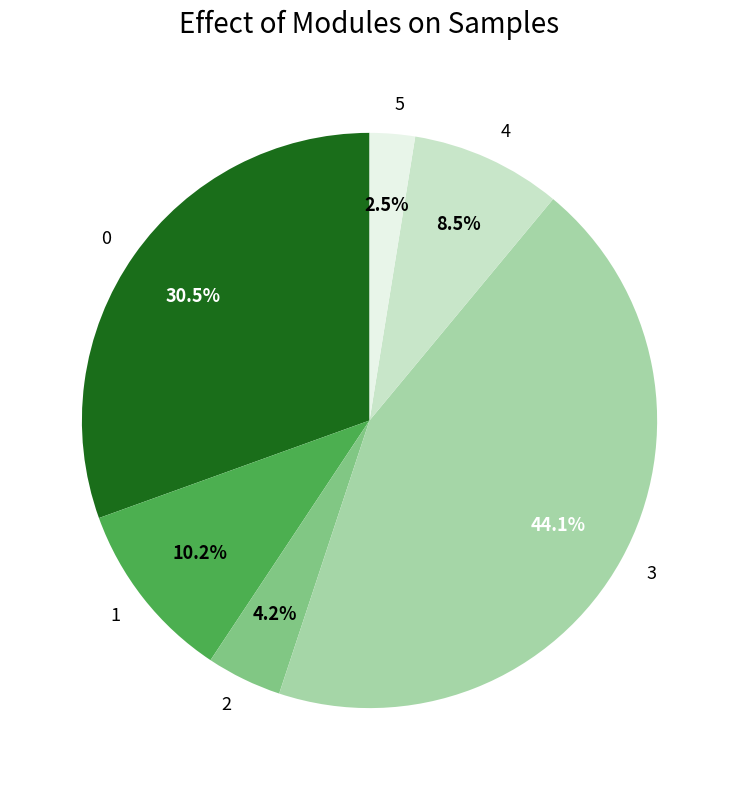

Does 4 account for over 50% of the chart?

No